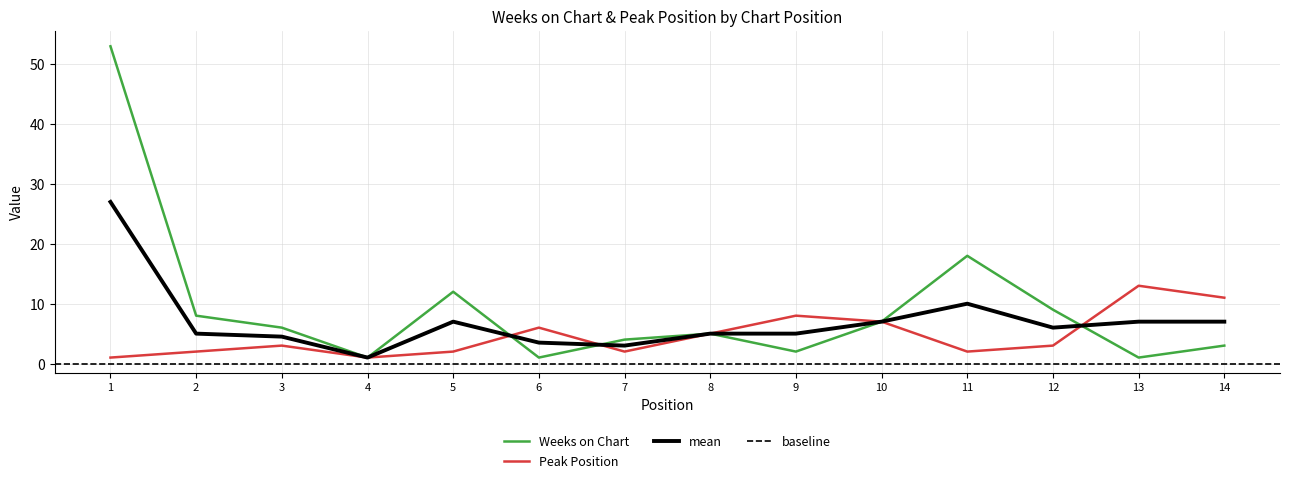

What is the average value of the Weeks on Chart series?

9.3